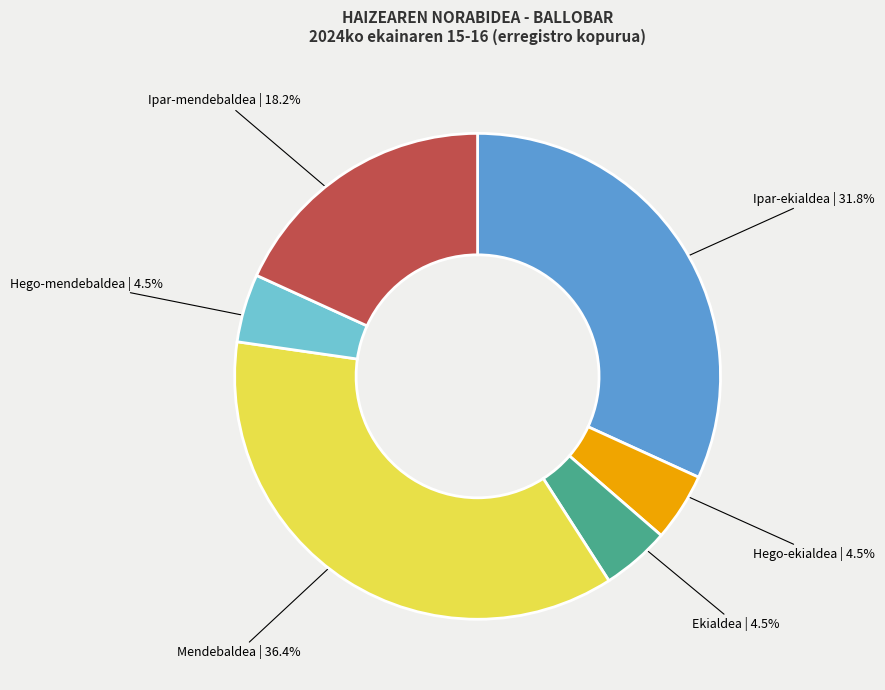

Is there any slice that represents more than half of the pie?

No